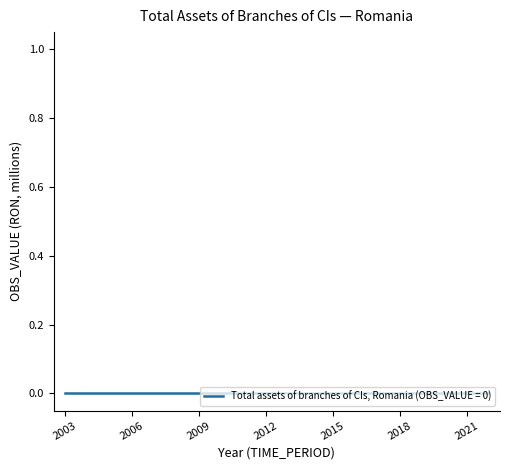

The chart shows a value of 2781 at 2021. True or false?

False